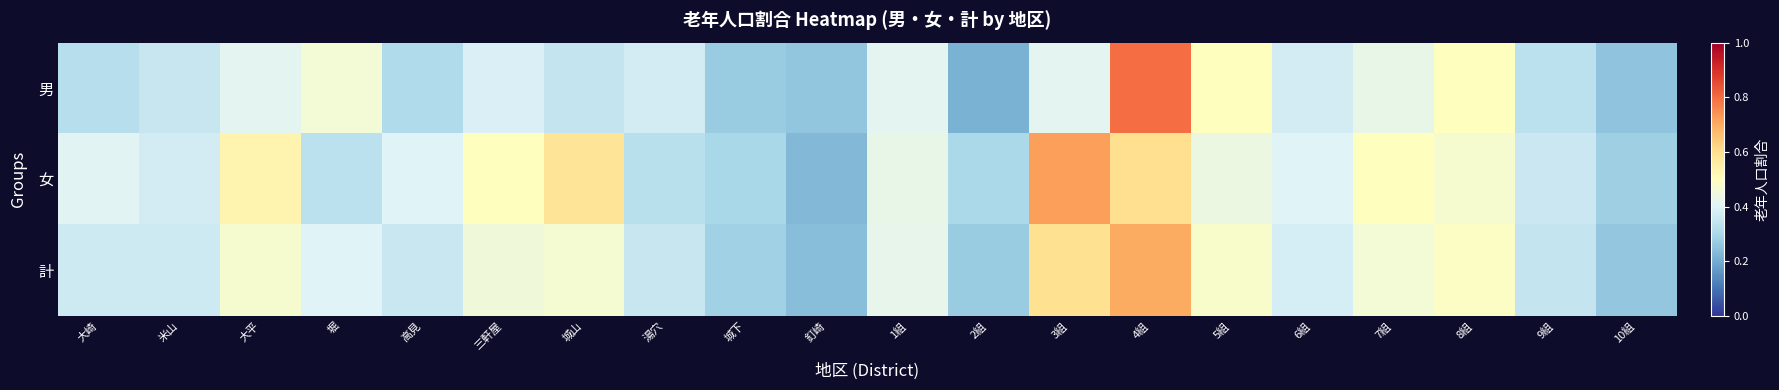

Rank the series by their maximum value, from highest to lowest.

男, 女, 計